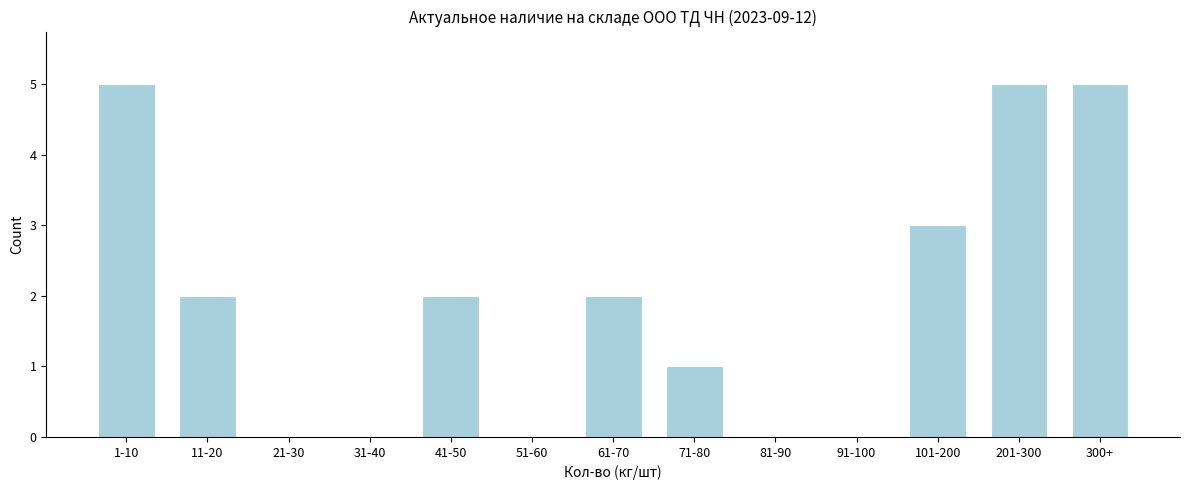

Reading right to left, what are all the values shown in this chart?

300+=5	201-300=5	101-200=3	91-100=0	81-90=0	71-80=1	61-70=2	51-60=0	41-50=2	31-40=0	21-30=0	11-20=2	1-10=5